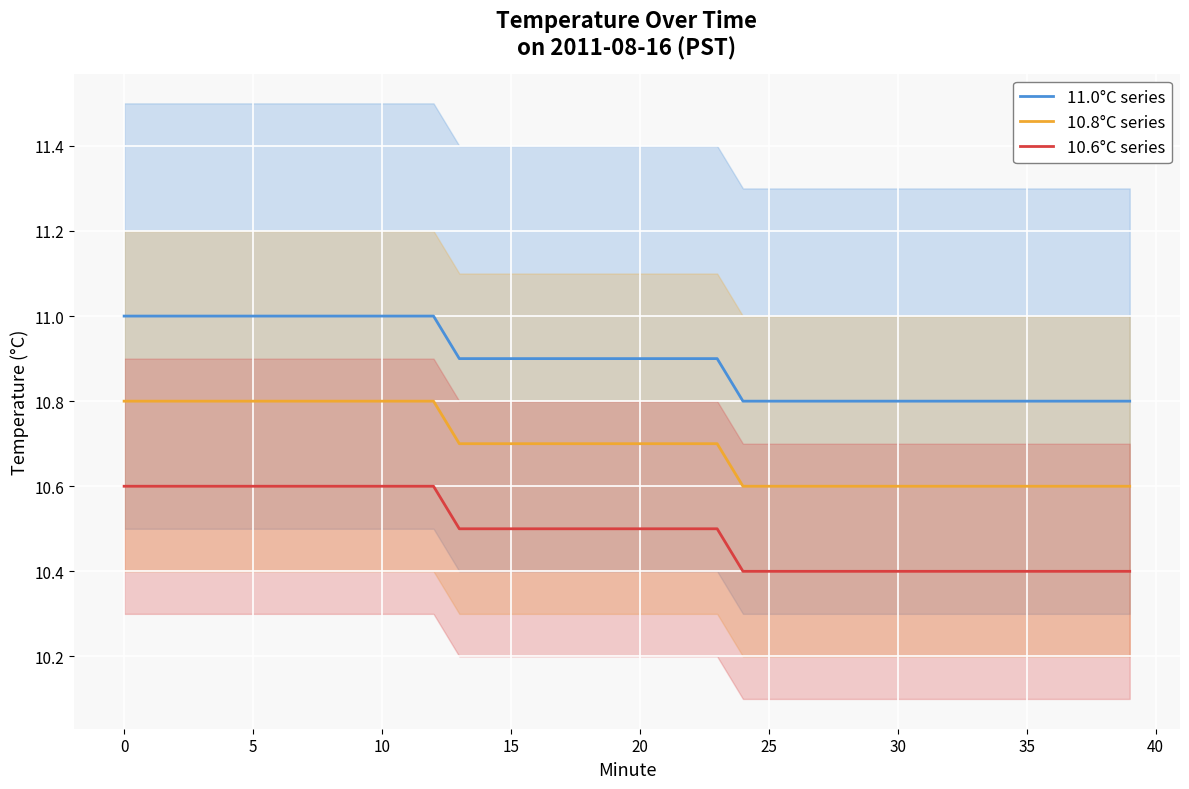

Which label corresponds to the smallest value in the chart?

24